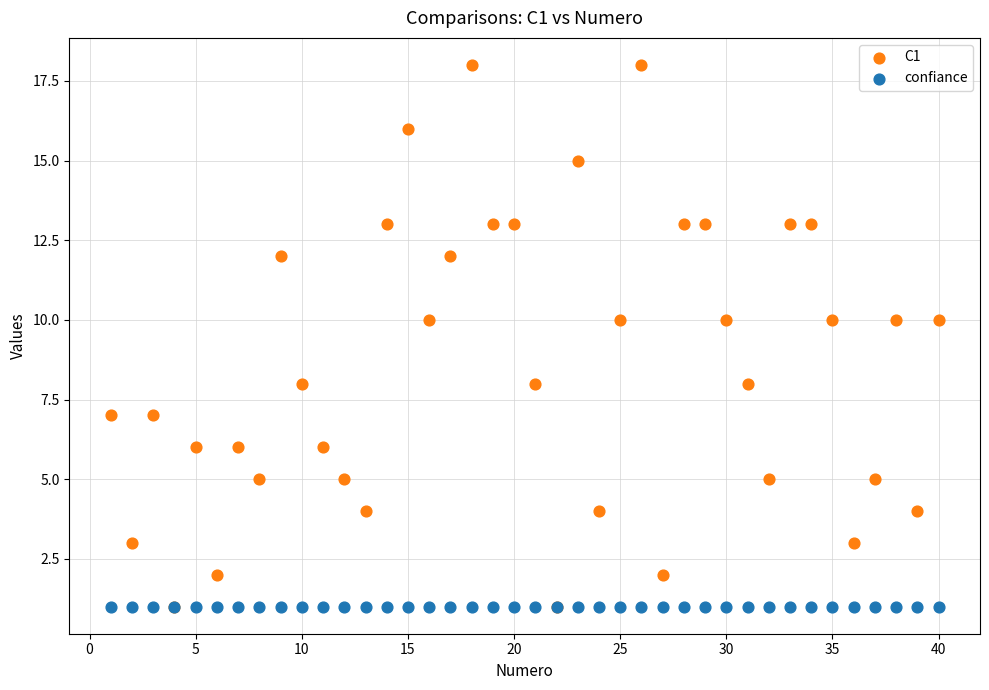

What are all the series names shown in the legend?

C1, confiance